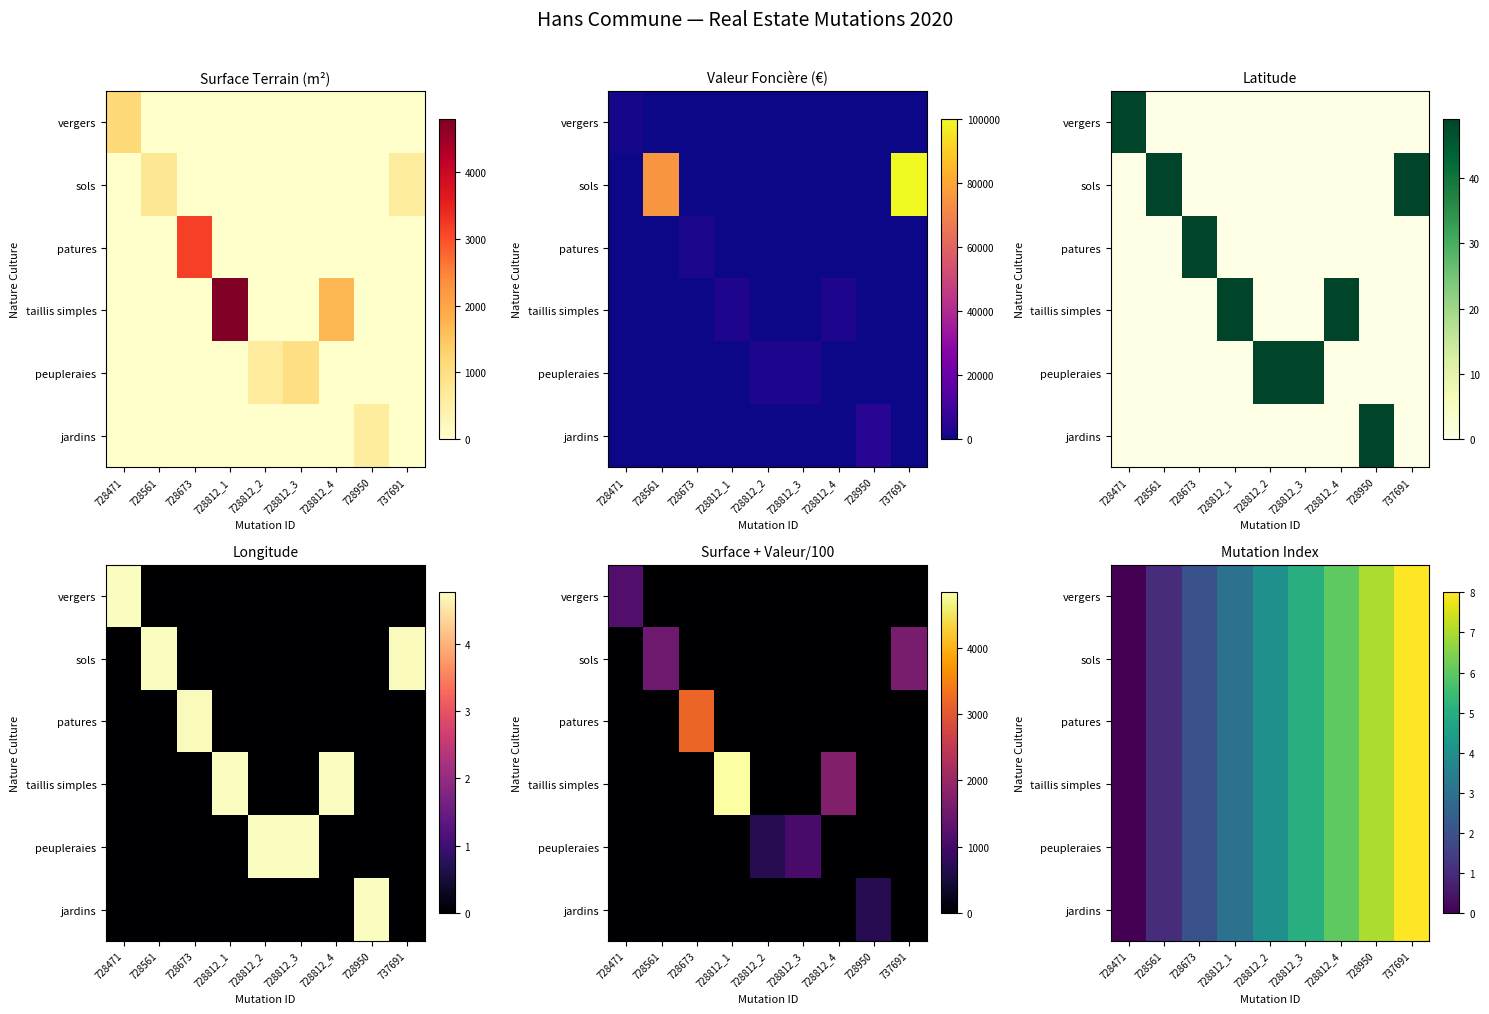

How many values in patures are above zero?

8